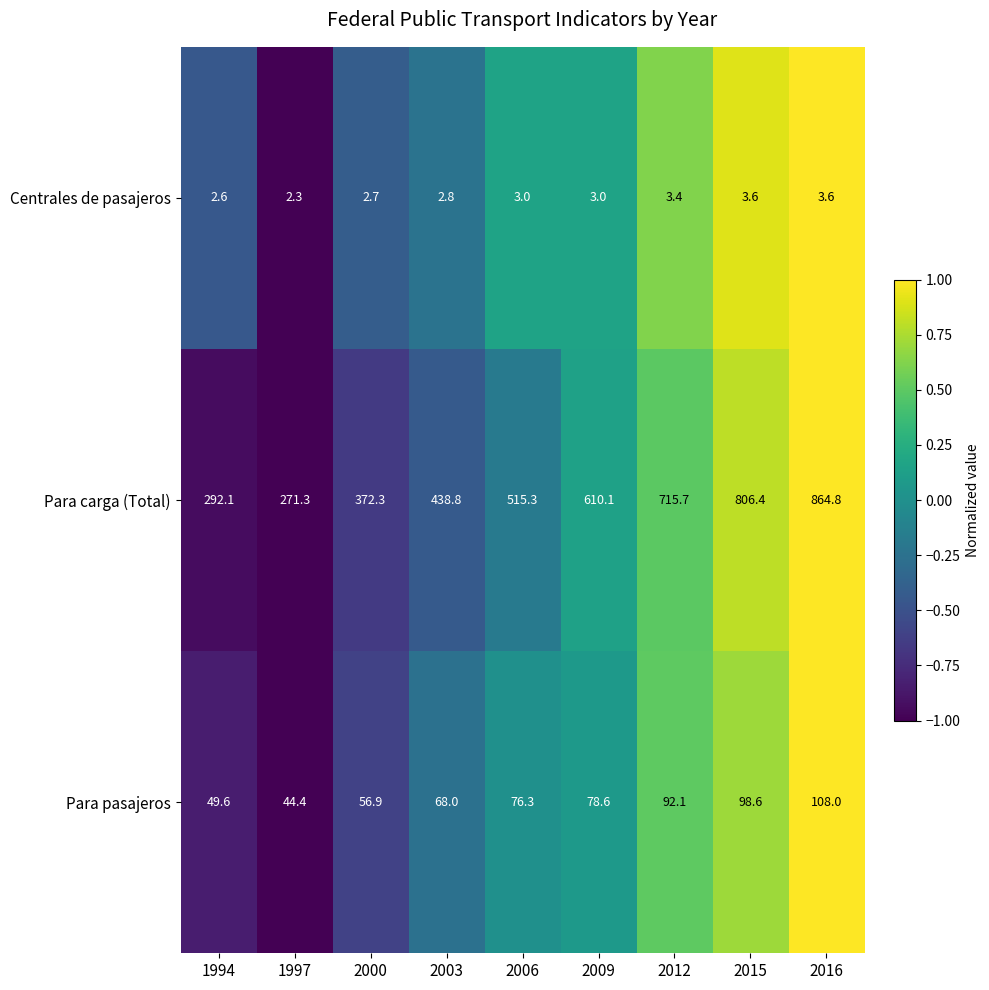

Reading left to right, extract all data points from this chart.

Centrales de pasajeros: 2.6	2.3	2.7	2.8	3.0	3.0	3.4	3.6	3.6
Para carga (Total): 292.1	271.3	372.3	438.8	515.3	610.1	715.7	806.4	864.8
Para pasajeros: 49.6	44.4	56.9	68.0	76.3	78.6	92.1	98.6	108.0